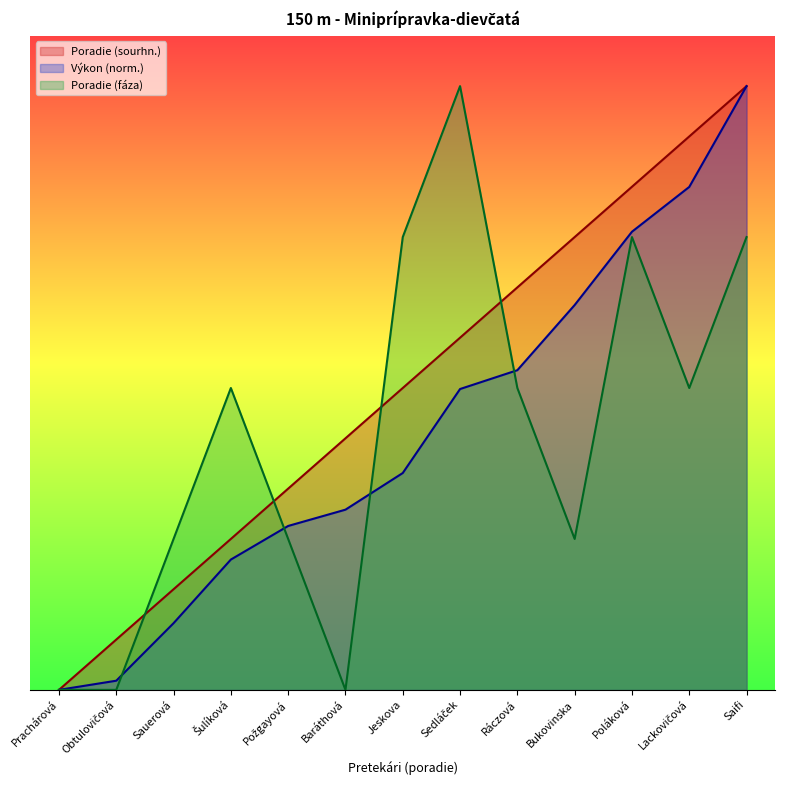

How many Poradie (fáza) values are between 3 and 9?

9